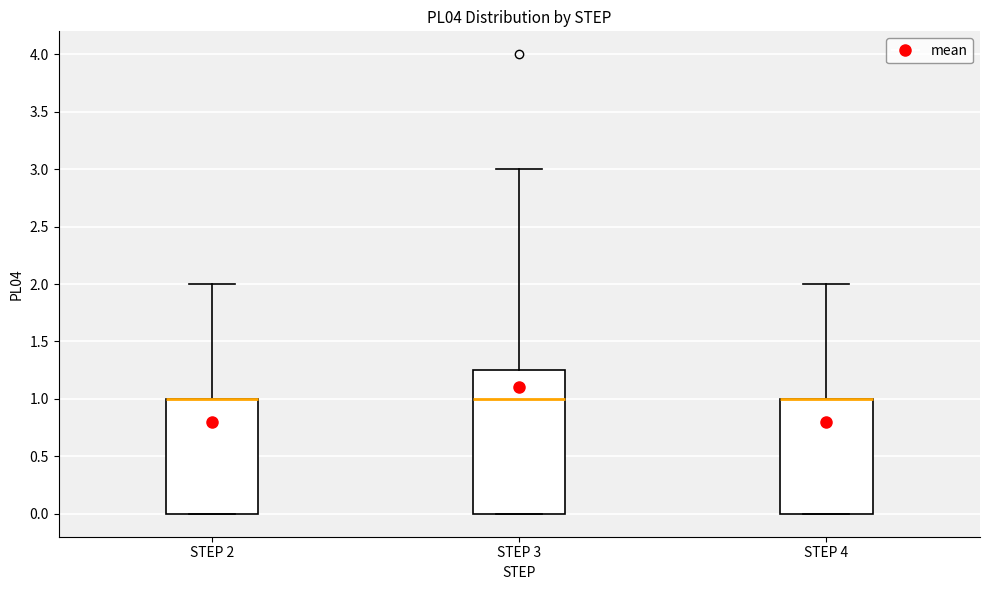

Which box is the tallest, from its lower edge to its upper edge?

STEP 3